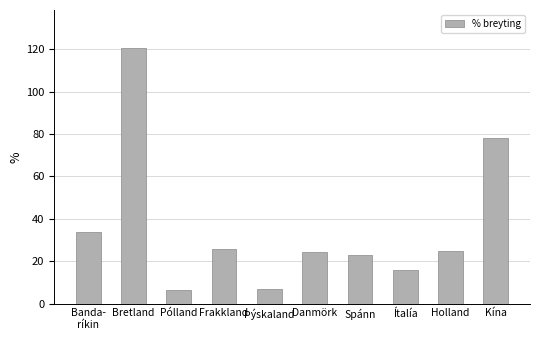

What is the greatest value displayed?

120.5